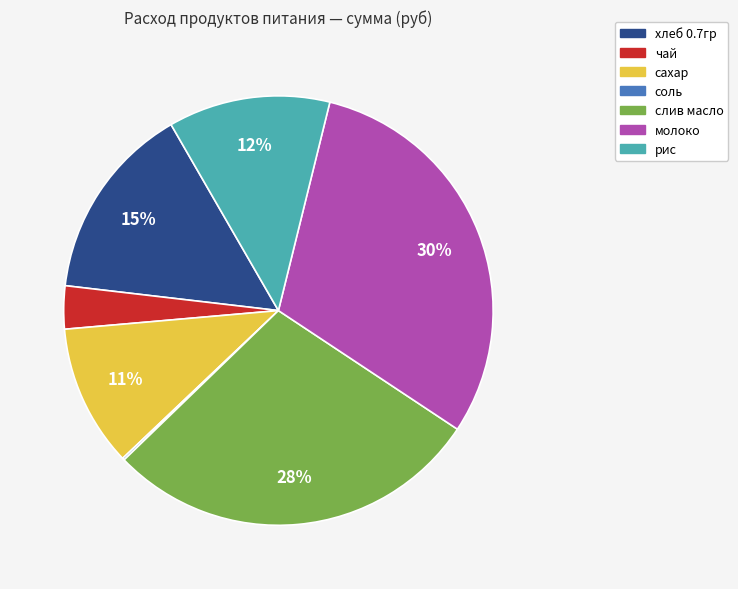

What is the largest slice in the pie chart?

молоко